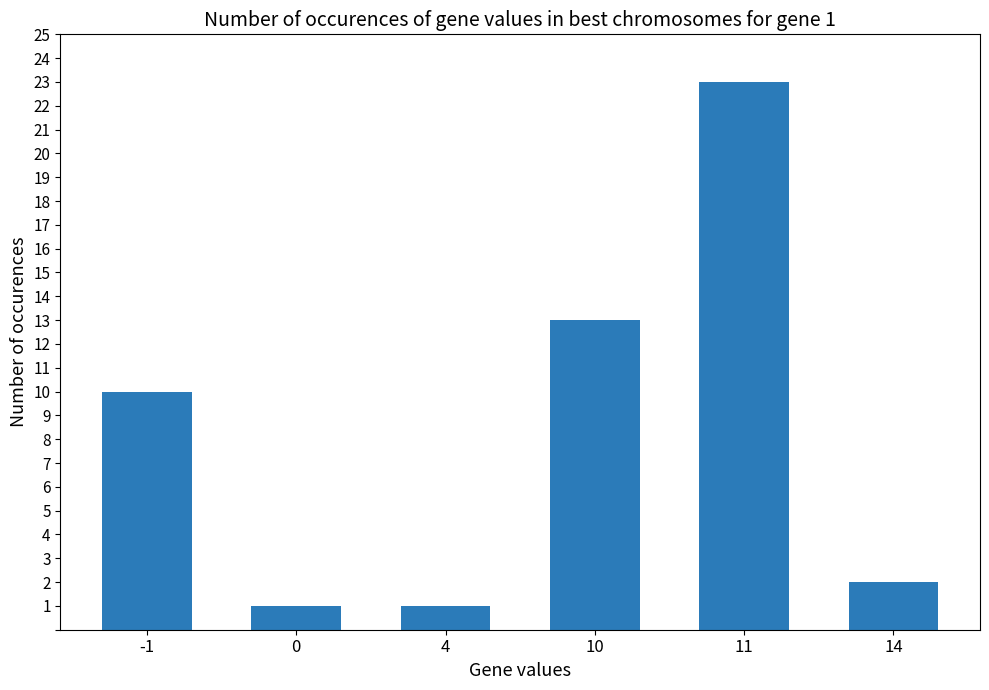

What is the average value?

8